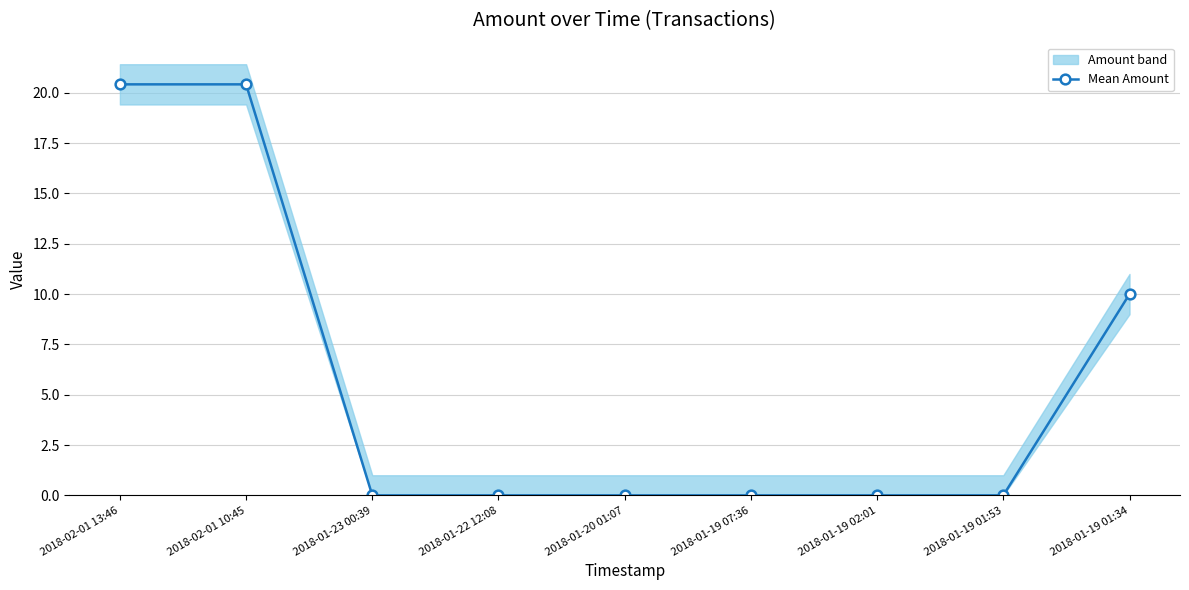

Rank the categories by value from highest to lowest.

2018-02-01 13:46, 2018-02-01 10:45, 2018-01-19 01:34, 2018-01-23 00:39, 2018-01-22 12:08, 2018-01-20 01:07, 2018-01-19 07:36, 2018-01-19 02:01, 2018-01-19 01:53